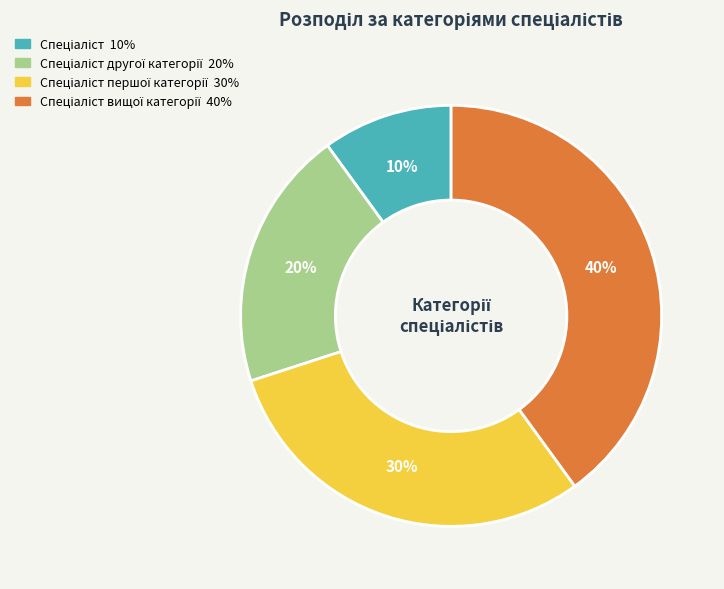

Is there a majority slice in this chart?

No